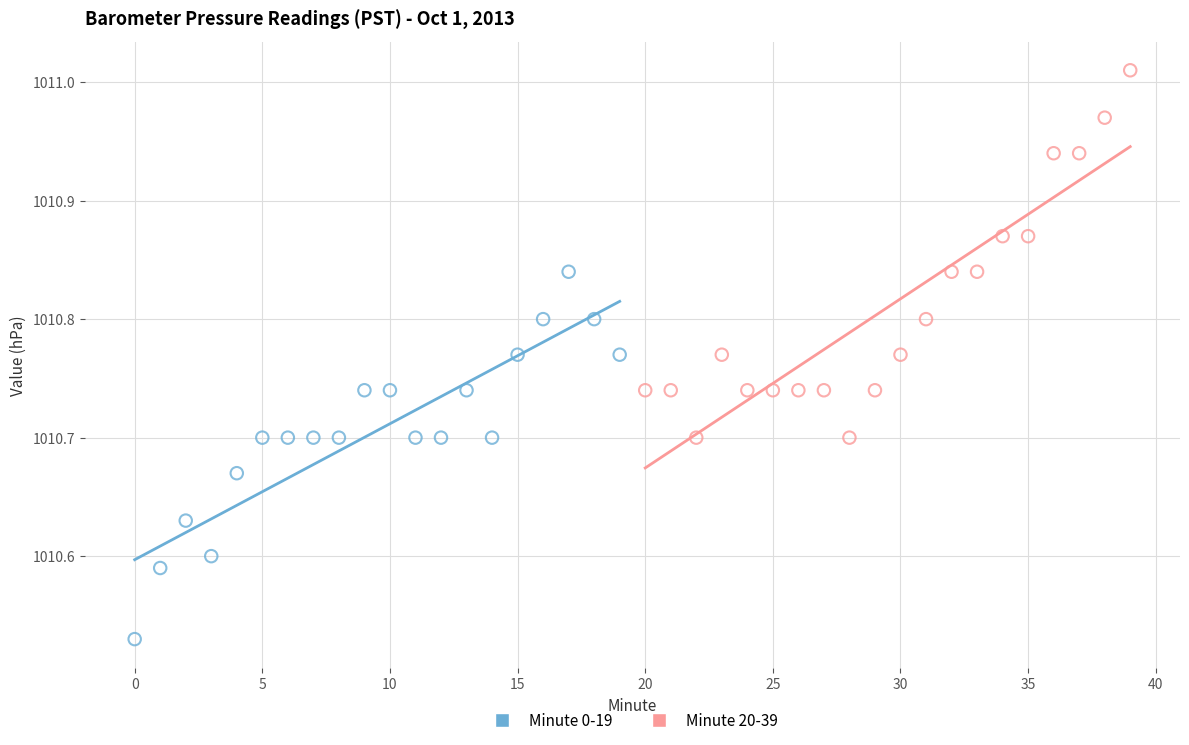

Which series contains the lowest Y value?

Minute 0-19